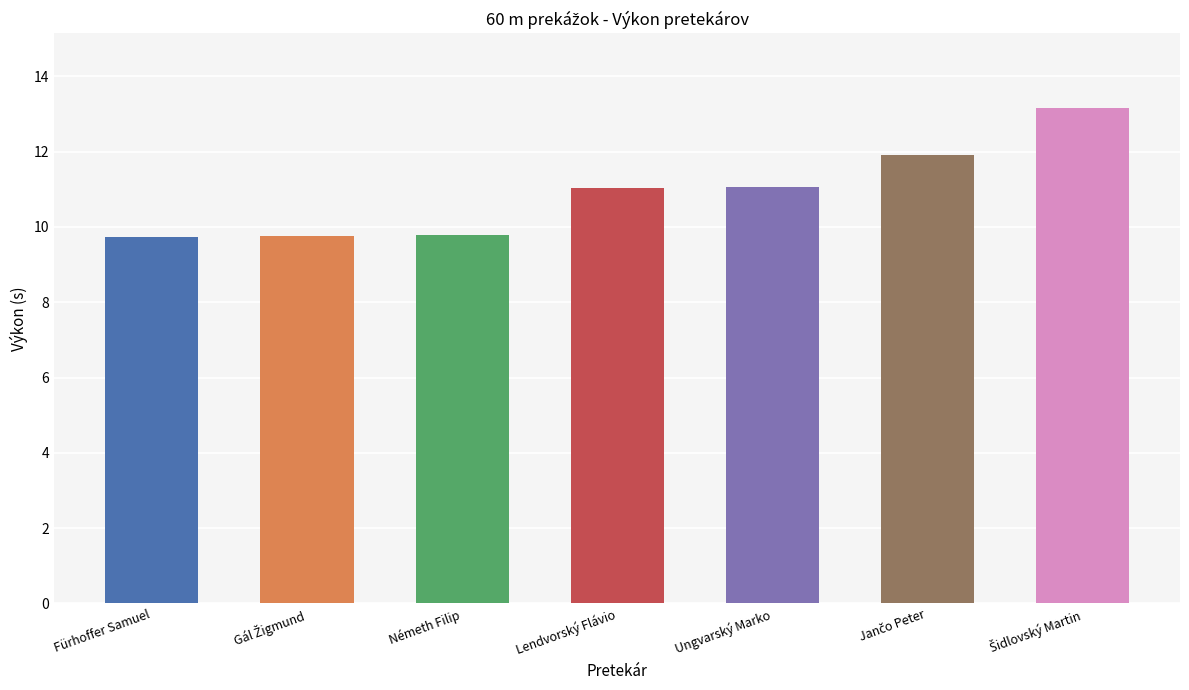

What is the difference between the maximum and second lowest values?

3.4